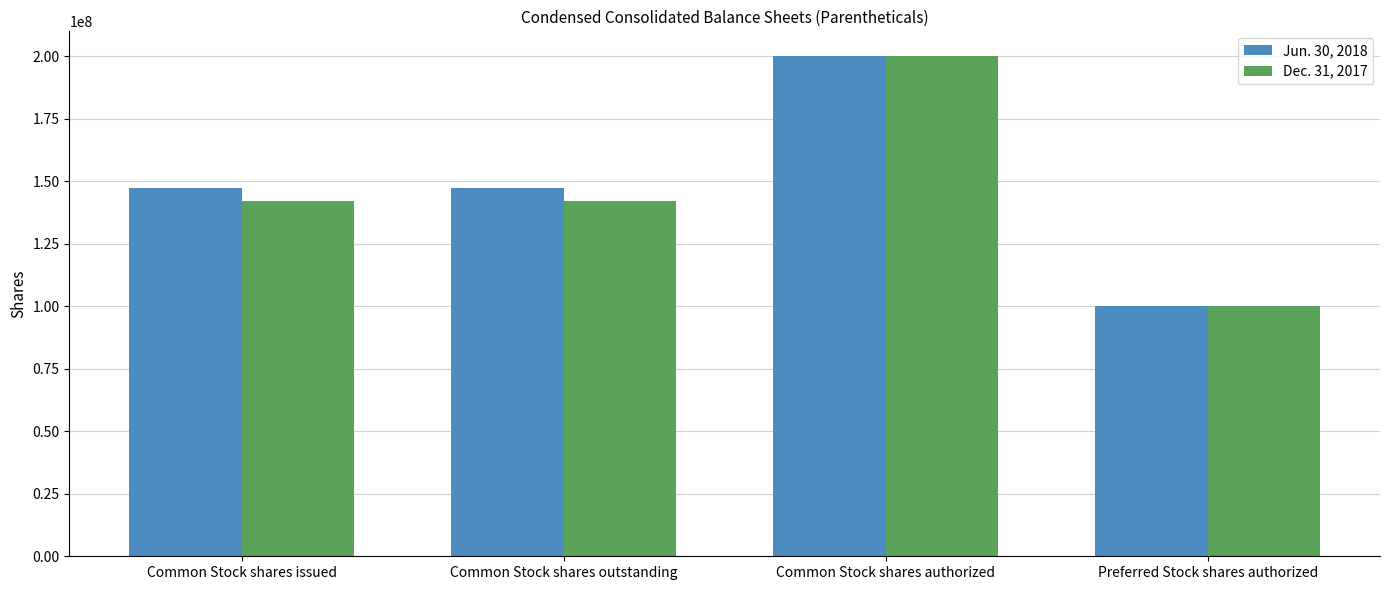

What is the difference between the second highest and minimum values in the Jun. 30, 2018 series?

47454700